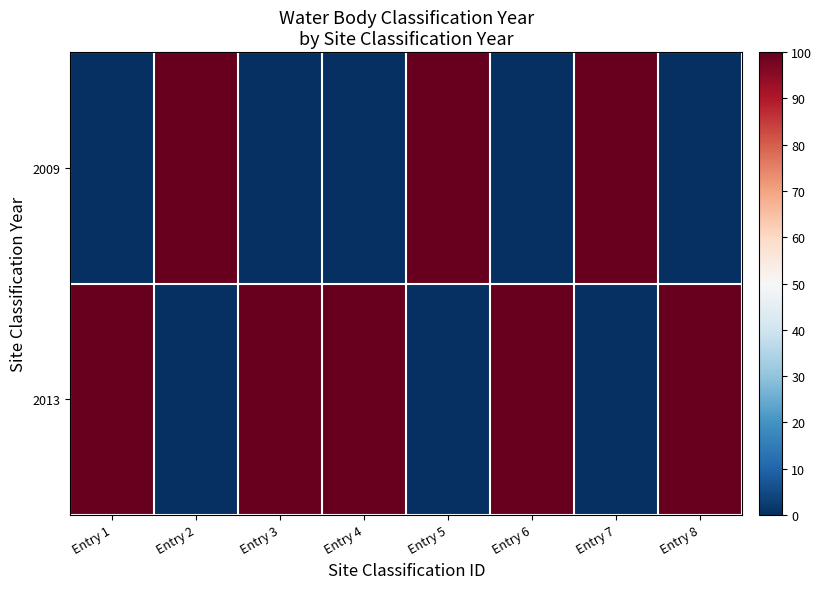

Which series changed the most between Entry 2 and Entry 3?

2009